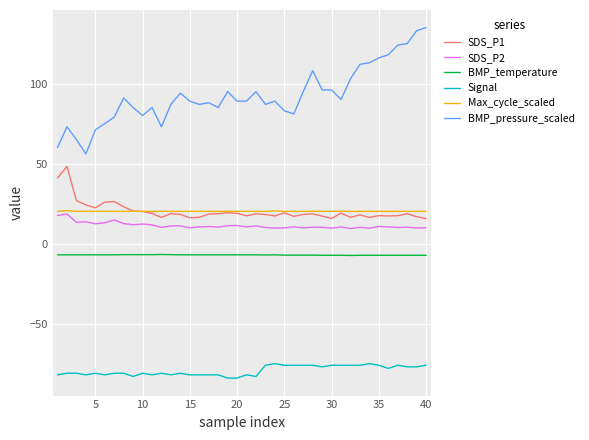

What are all the series names shown in the legend?

SDS_P1, SDS_P2, BMP_temperature, Signal, Max_cycle_scaled, BMP_pressure_scaled